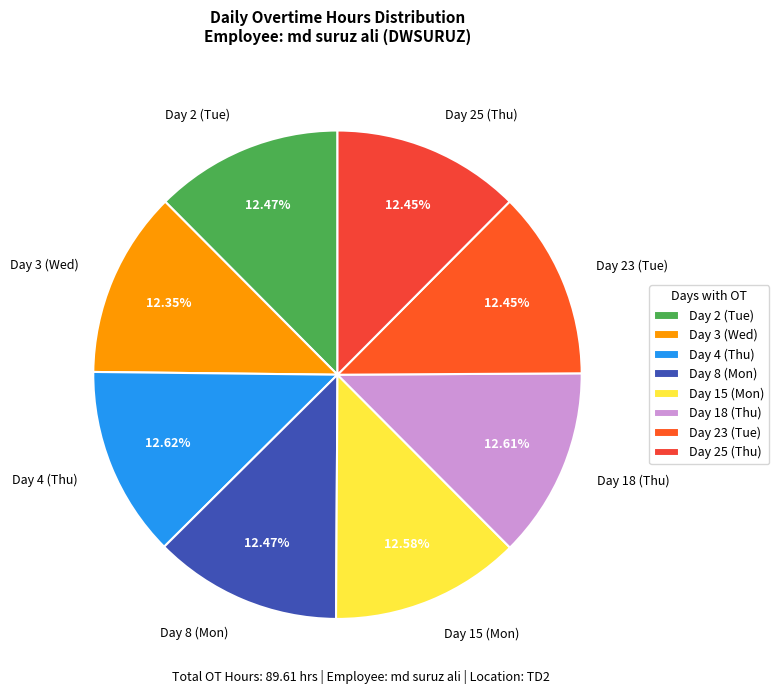

Combined, do Day 18 (Thu) and Day 4 (Thu) account for over 50%?

No